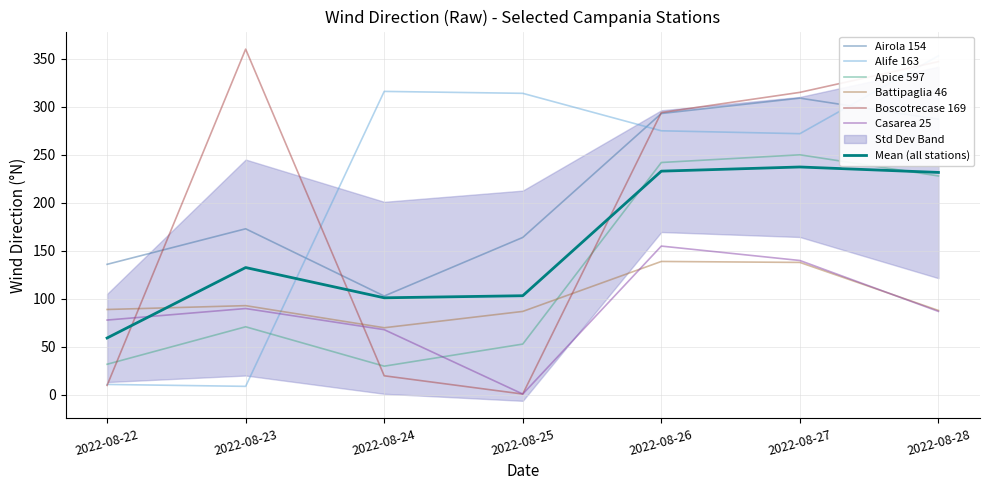

True or false: Alife 163 and Battipaglia 46 cross at least once.

True